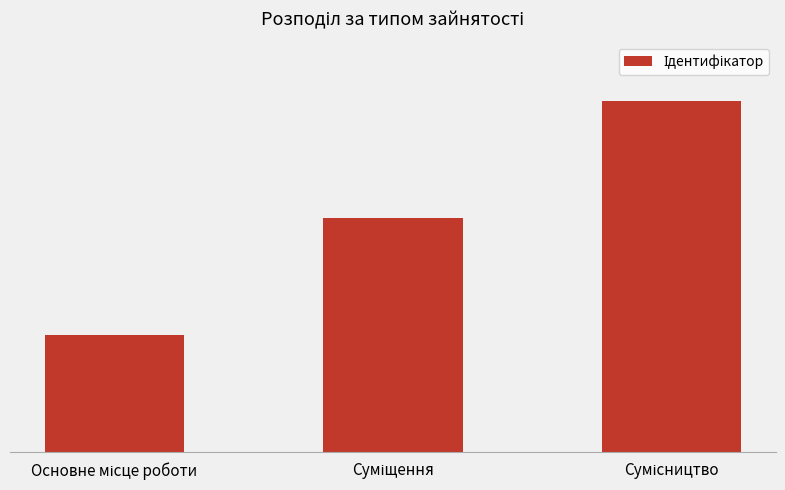

What is the minimum value shown in the chart?

1